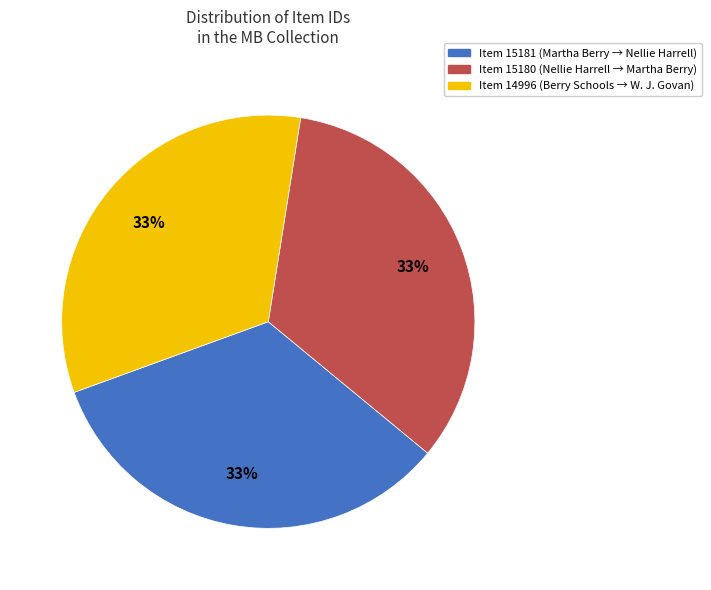

What is the ratio of the value at Item 14996 (Berry Schools → W. J. Govan) to the value at Item 15181 (Martha Berry → Nellie Harrell)?

1.0